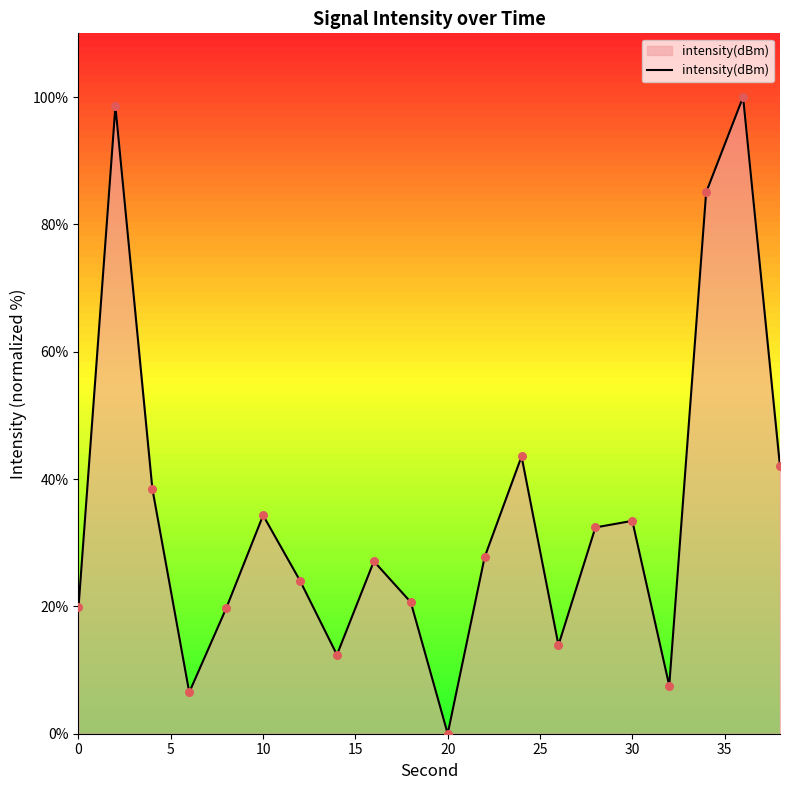

What is the difference between the maximum and minimum values?

100.0